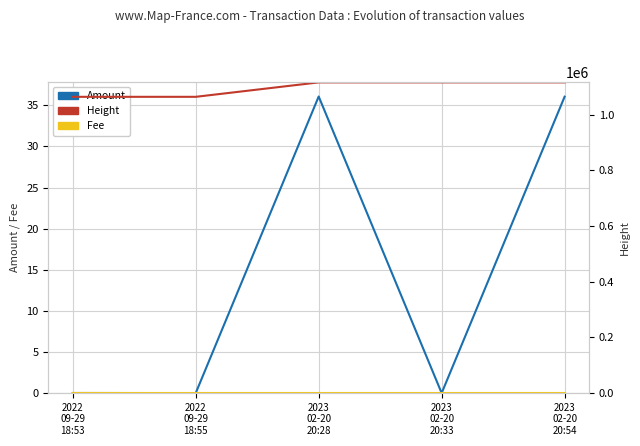

Does the chart display data point markers on the line(s)?

No